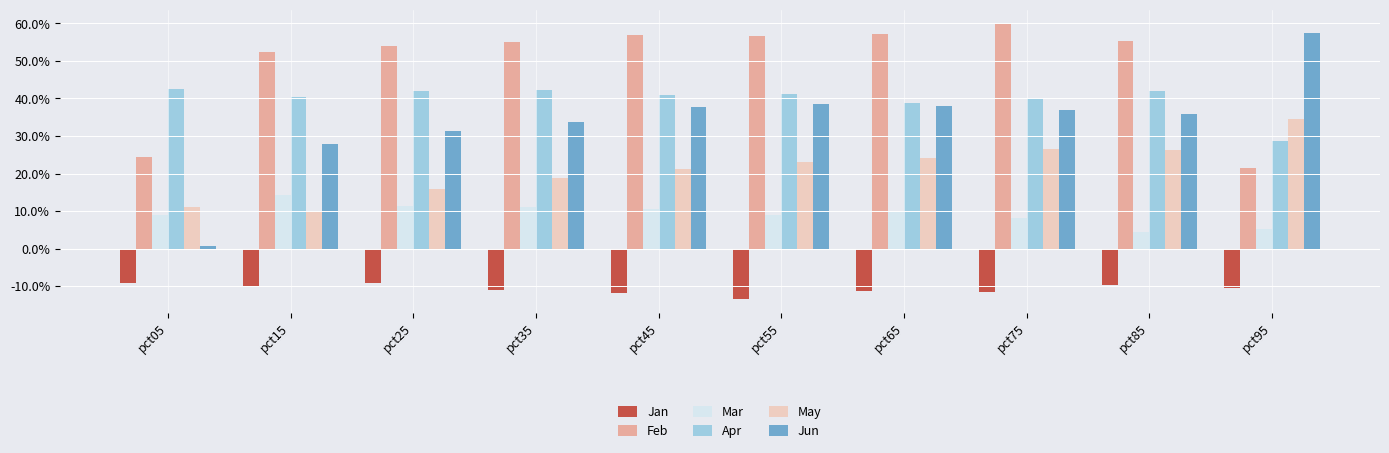

Are the bars grouped side by side (vs. stacked)?

Yes